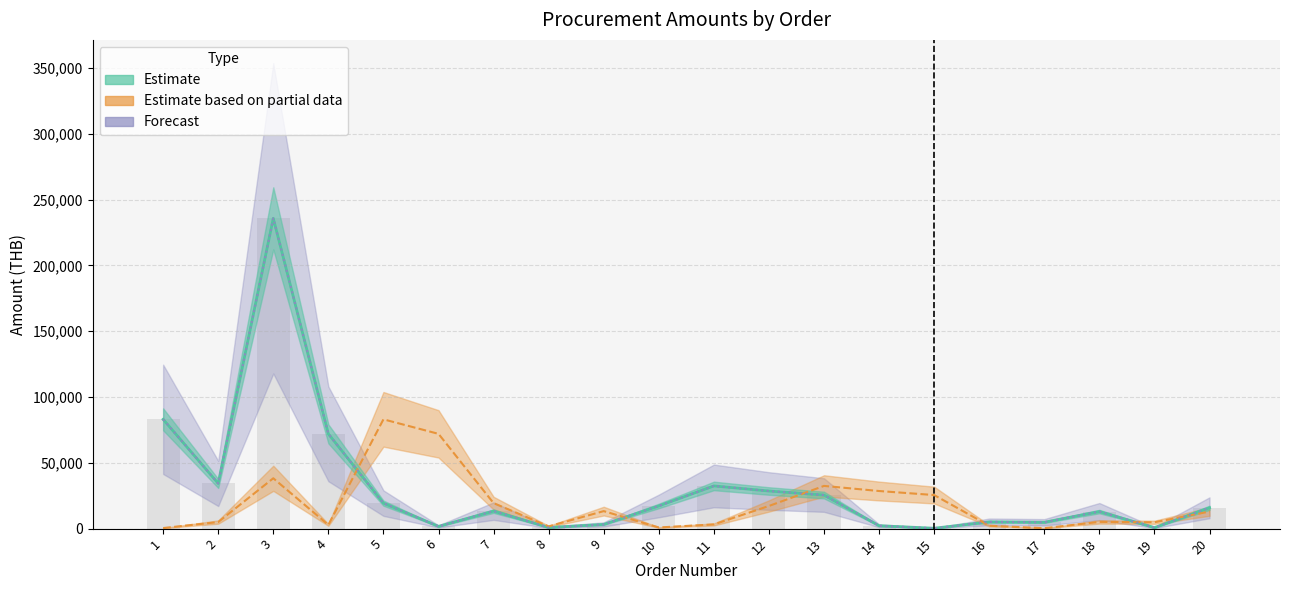

Is the value of Forecast at 17 greater than the value of Estimate at 8?

Yes